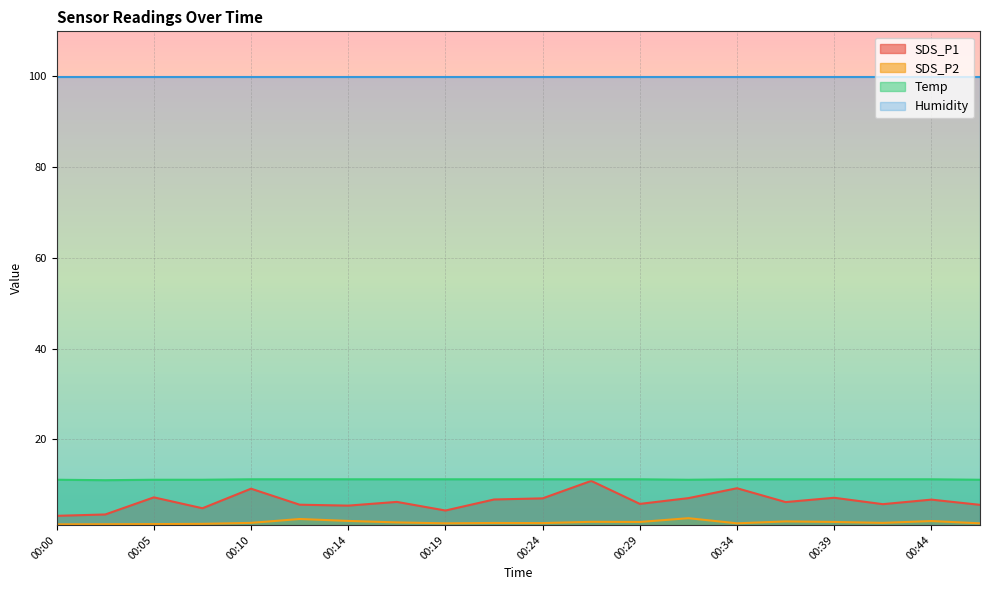

What is the value of the Temp point at the 19th from the left?

11.2